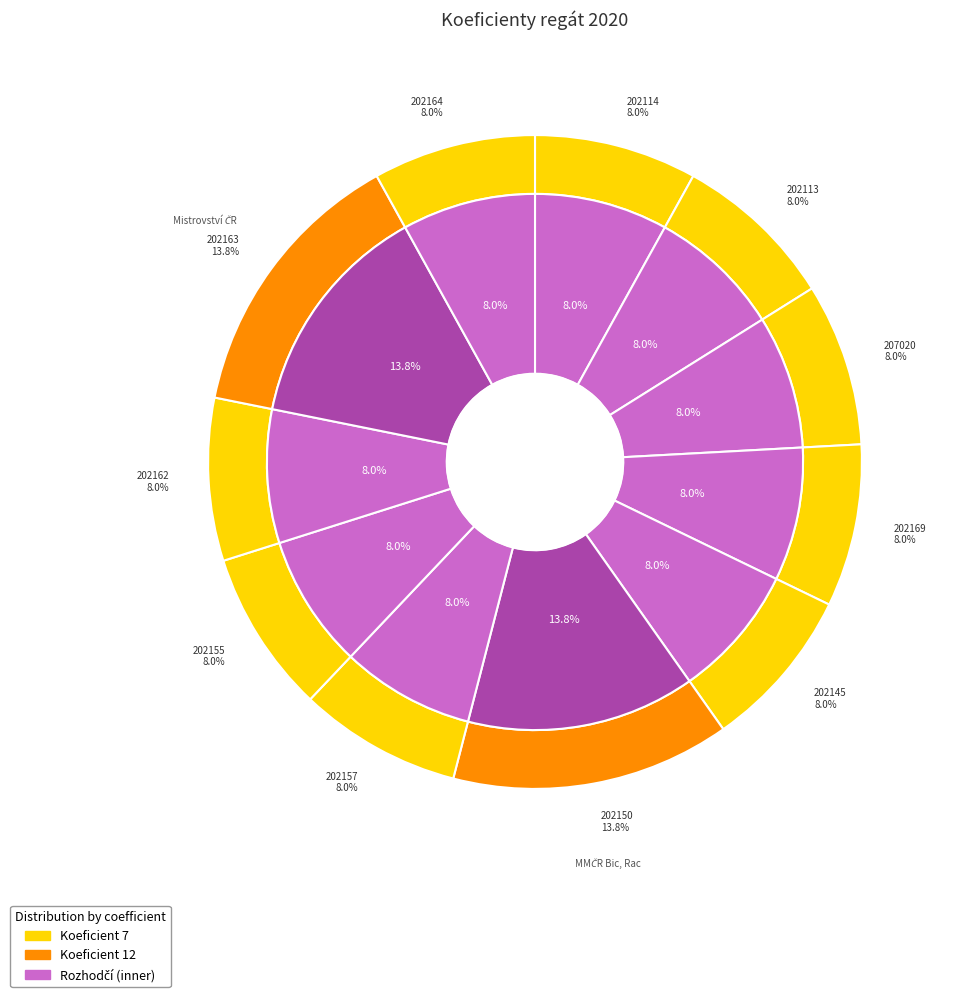

Does 202164 account for over 50% of the chart?

No